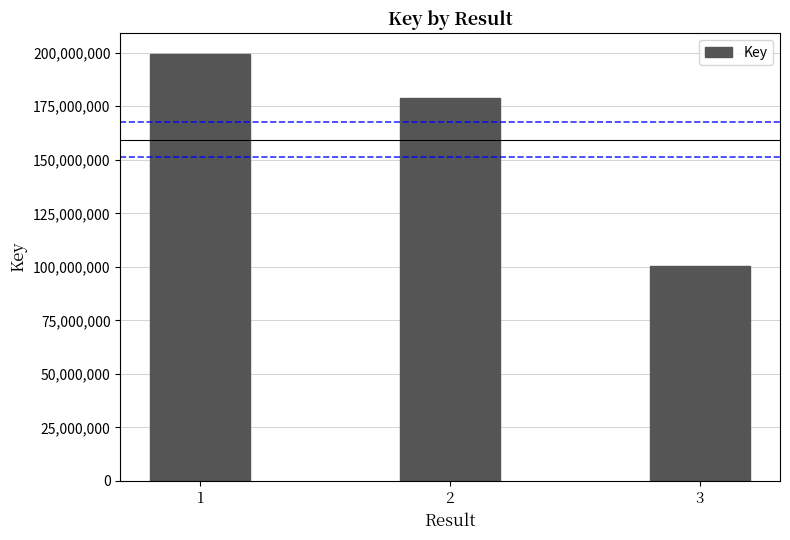

What is the greatest value displayed?

199198039